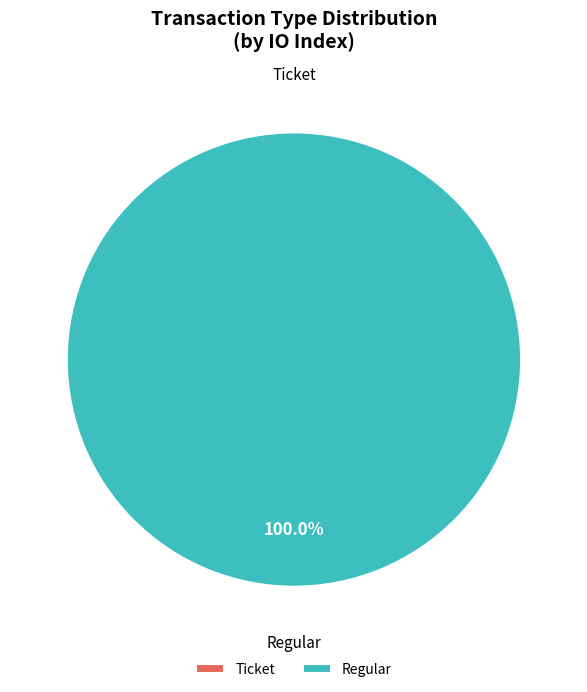

Is there any slice that represents more than half of the pie?

Yes